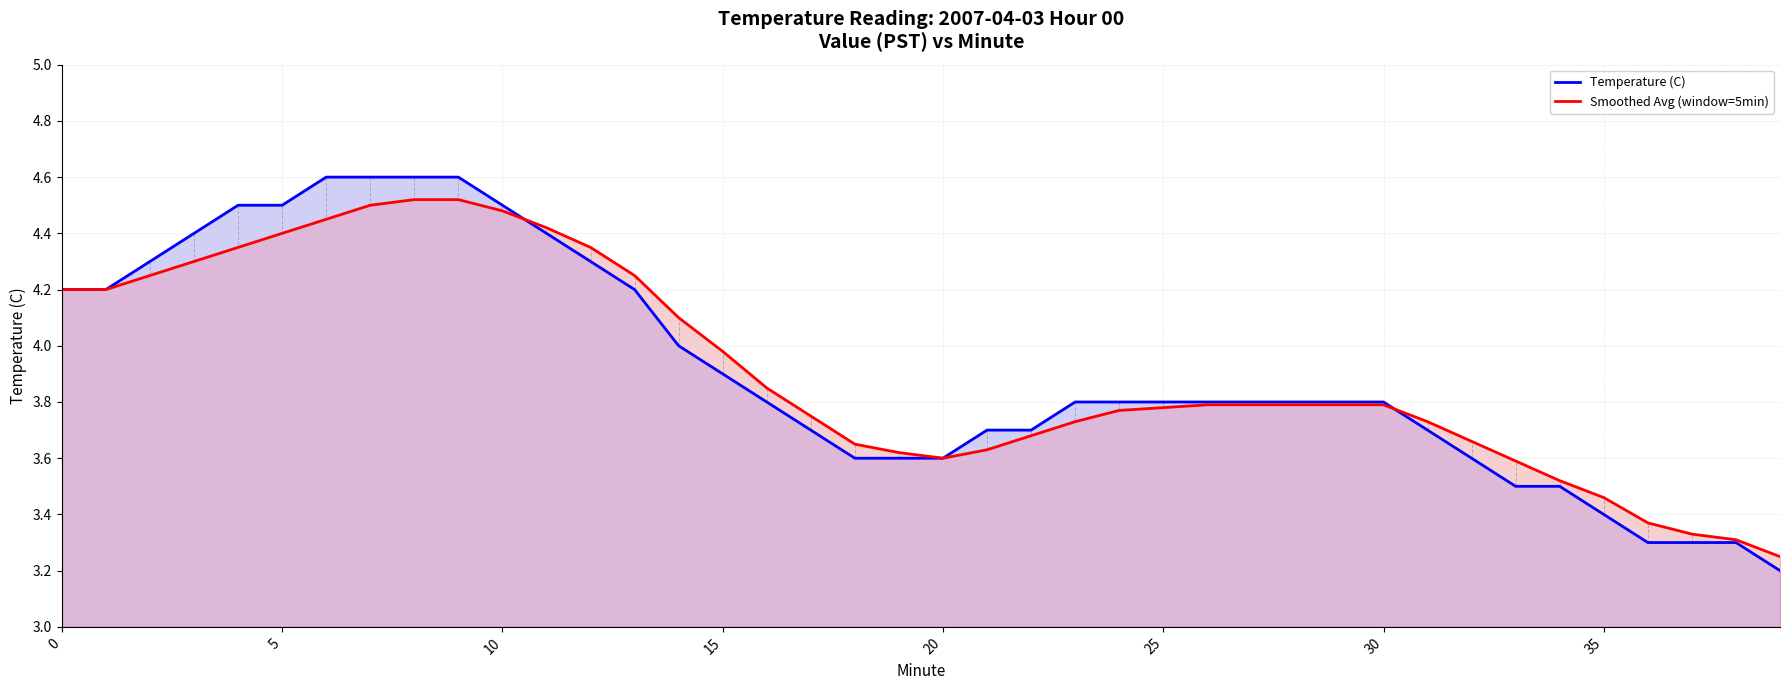

True or false: Smoothed Avg (window=5min) has a value of 1.6 at 36.

False